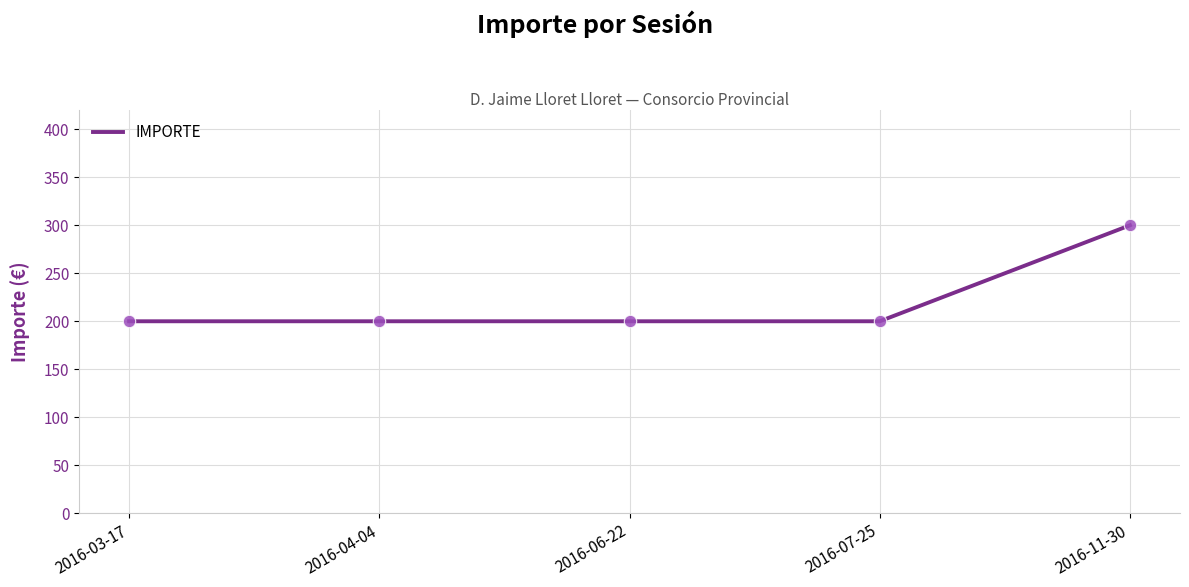

What is the change in value from 2016-04-04 to 2016-11-30?

+100